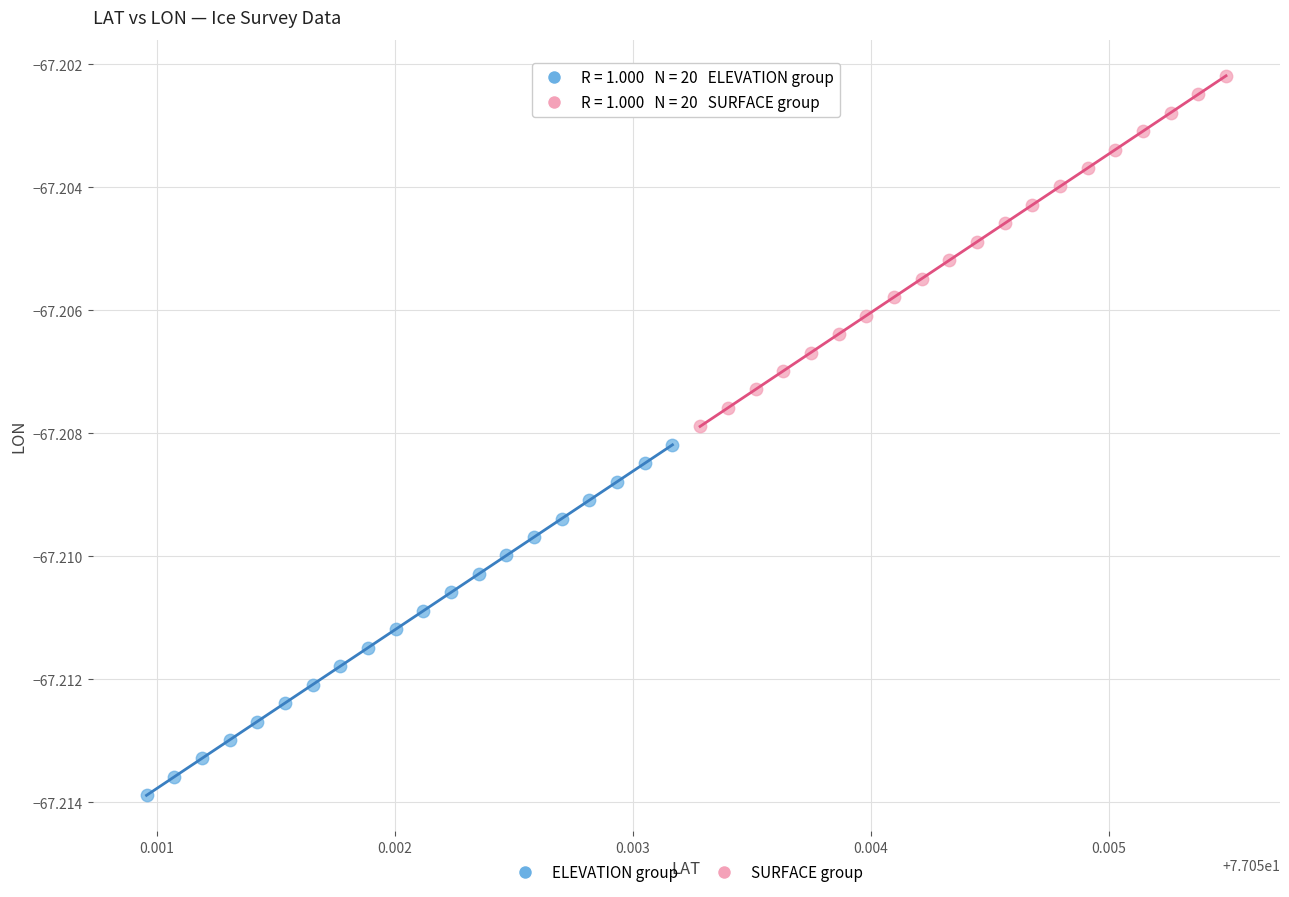

Which series contains the lowest Y value?

ELEVATION group